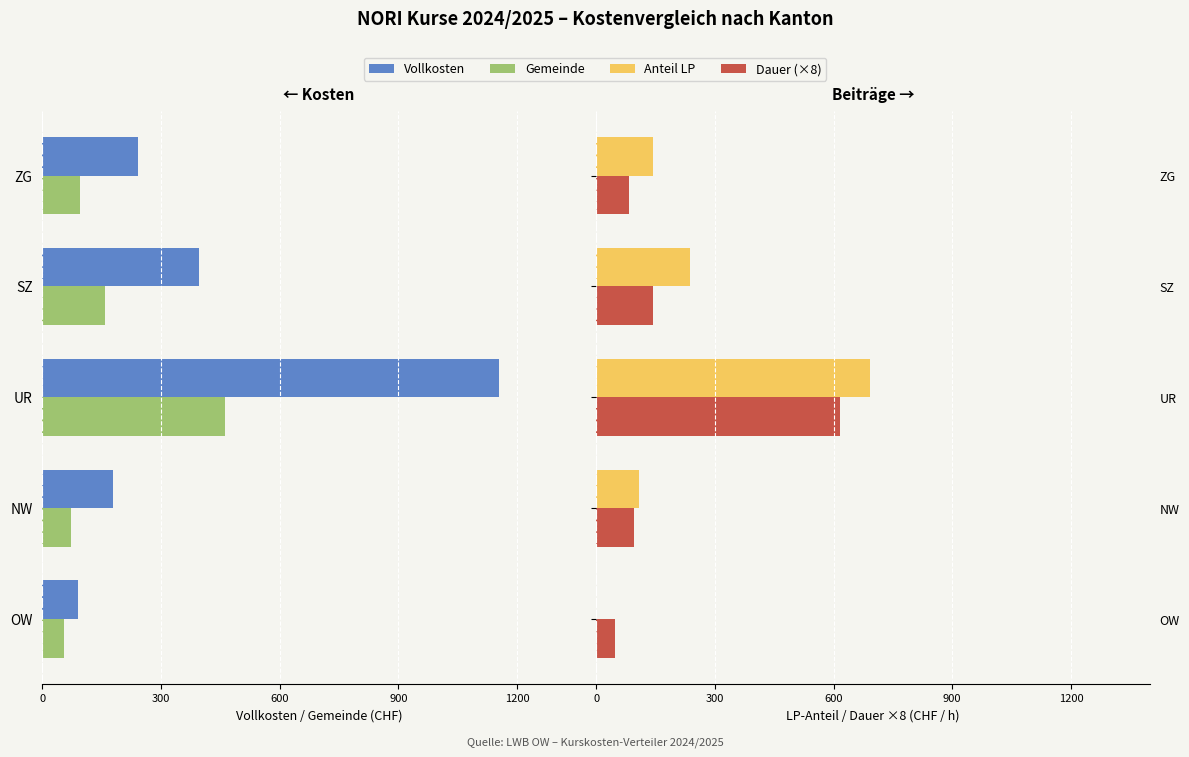

What is the difference between the maximum and minimum values in the Dauer (×8) series?

568.0